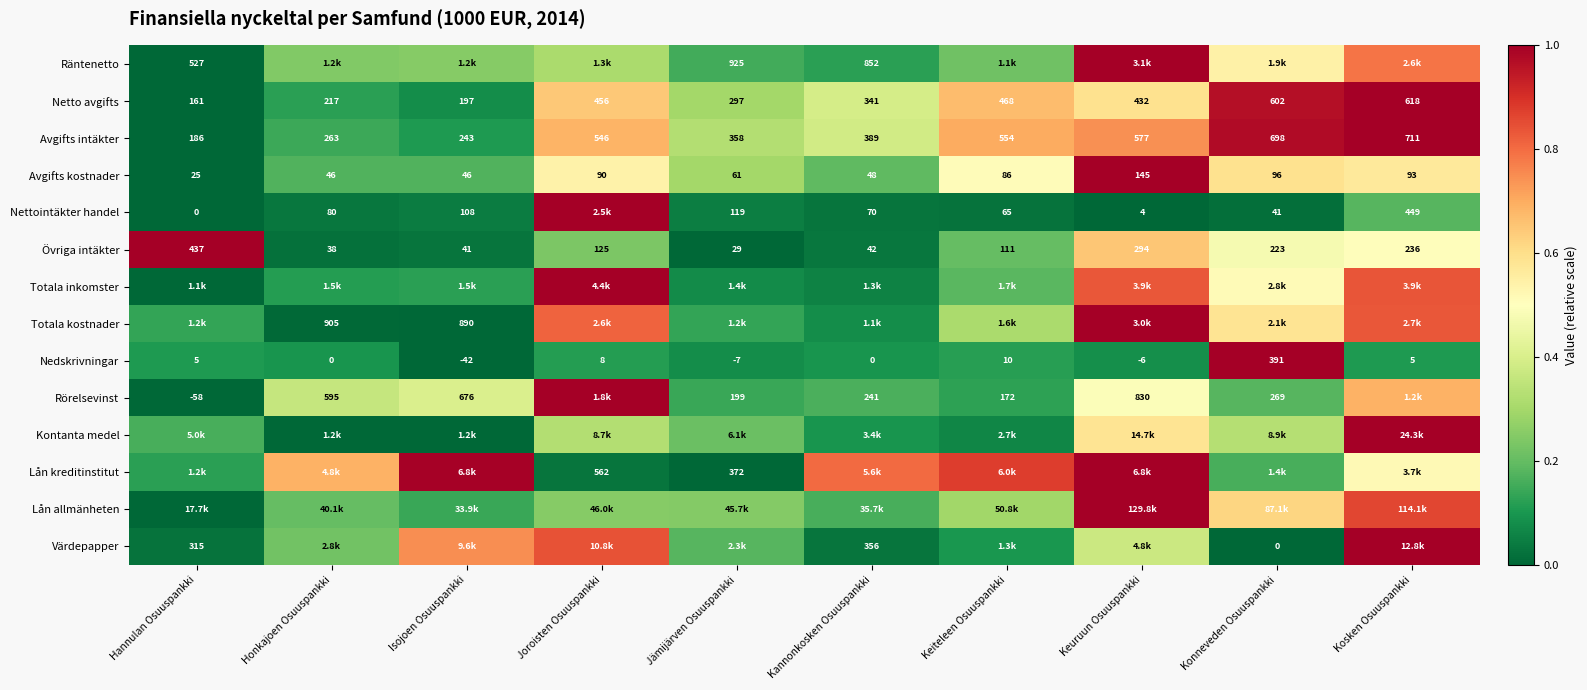

At which label is Avgifts intäkter closest to 448?

Kannonkosken Osuuspankki